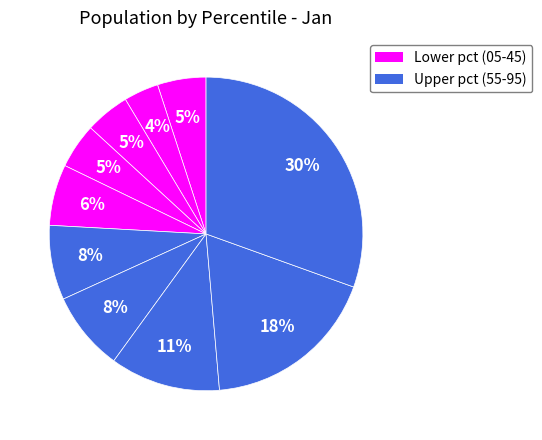

What is the smallest slice in the pie chart?

pct15